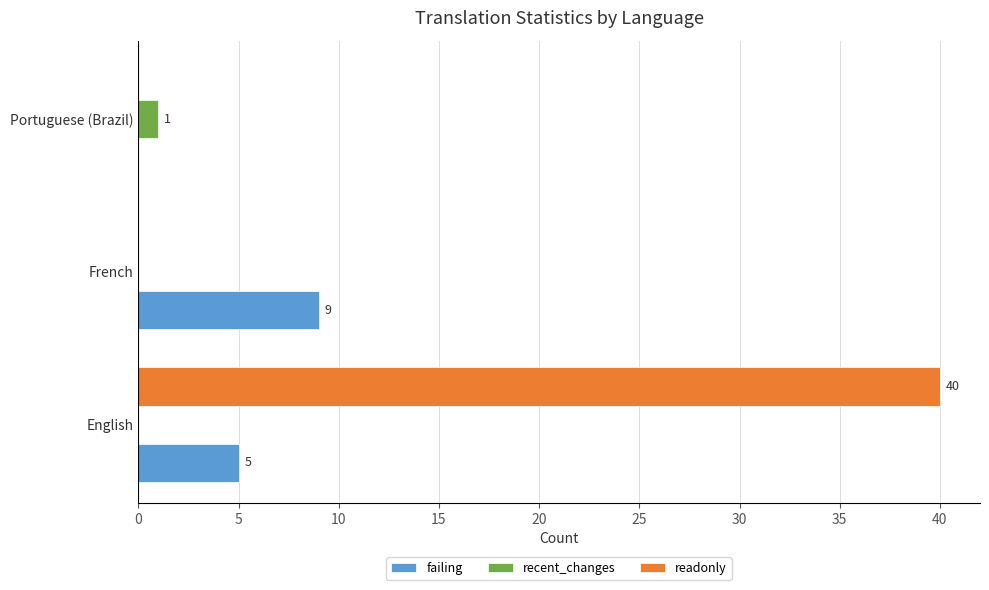

What is the sum of all readonly values?

40